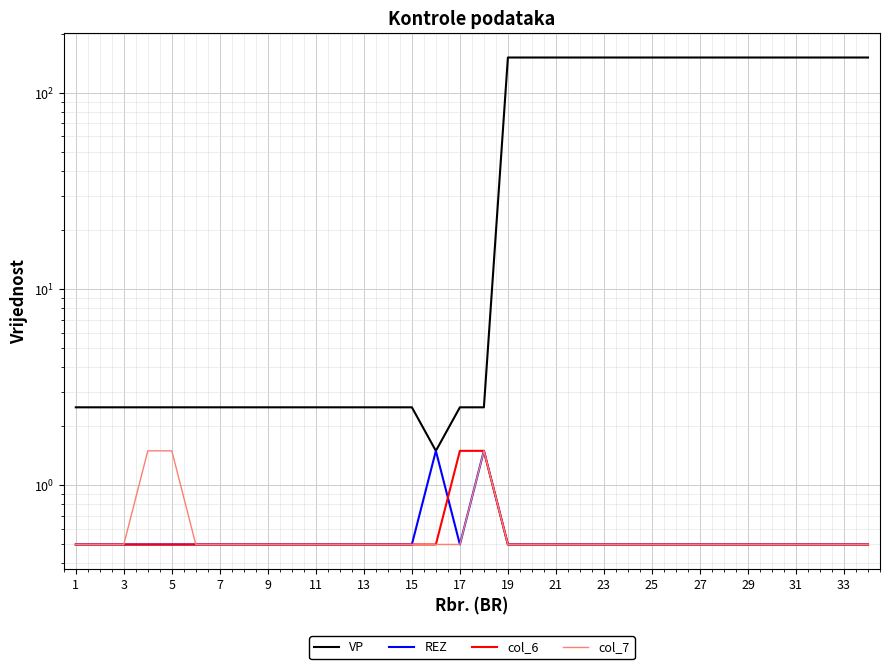

Is the value of VP at 31 greater than the value of col_6 at 1?

Yes